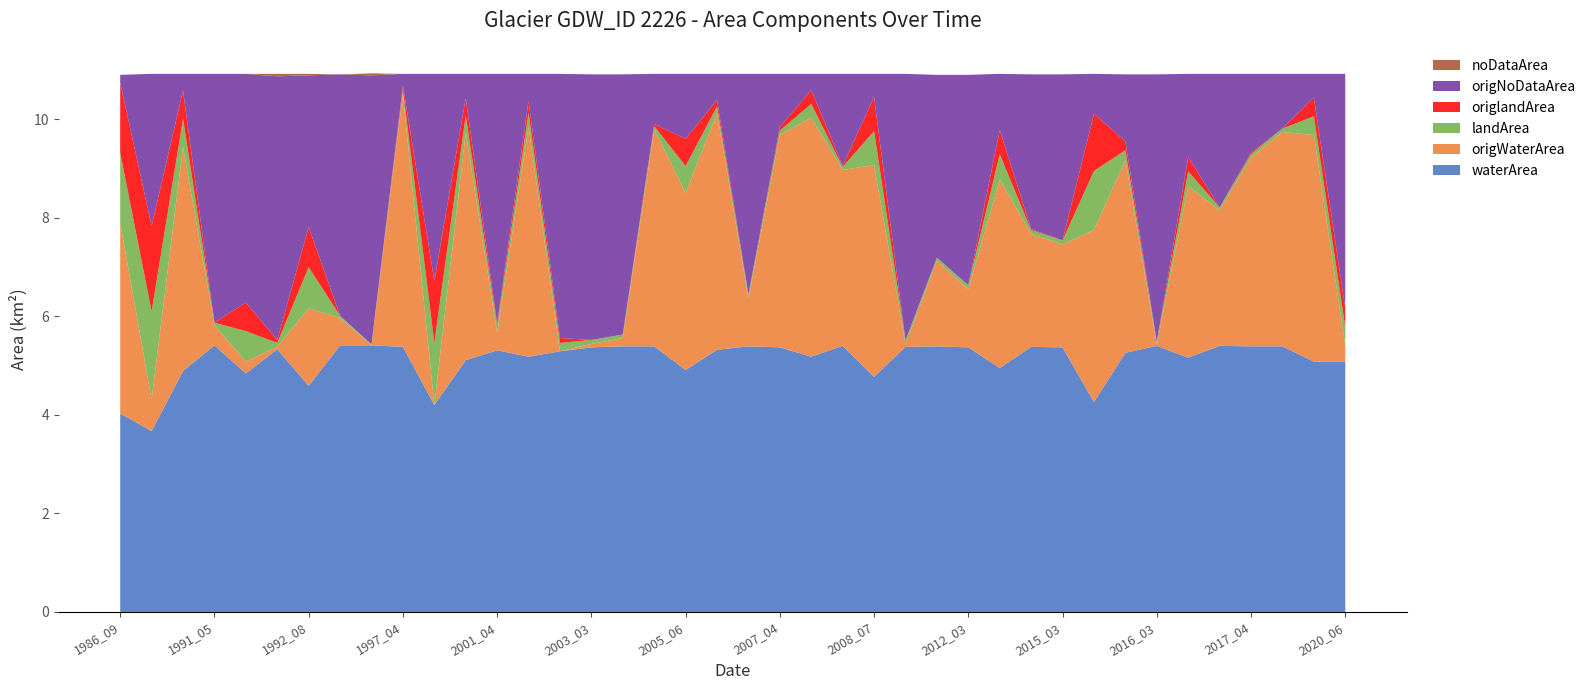

Reading left to right, what are all the values shown in this chart?

waterArea: 1986_09=4.0	1987_05=3.7	1989_08=4.9	1991_05=5.4	1991_10=4.8	1992_07=5.3	1992_08=4.6	1992_10=5.4	1995_09=5.4	1997_04=5.4	1997_07=4.2	1999_06=5.1	2001_04=5.3	2001_05=5.2	2002_03=5.3	2003_03=5.4	2004_03=5.4	2005_04=5.4	2005_06=4.9	2006_05=5.3	2007_03=5.4	2007_04=5.4	2007_06=5.2	2008_04=5.4	2008_07=4.8	2009_10=5.4	2011_03=5.4	2012_03=5.4	2012_09=5.0	2014_04=5.4	2015_03=5.4	2015_05=4.3	2015_10=5.3	2016_03=5.4	2016_10=5.2	2017_03=5.4	2017_04=5.4	2018_04=5.4	2019_05=5.1	2020_06=5.1
origWaterArea: 1986_09=3.9	1987_05=0.6	1989_08=4.5	1991_05=0.4	1991_10=0.2	1992_07=0.1	1992_08=1.6	1992_10=0.6	1995_09=0.0	1997_04=5.1	1997_07=0.0	1999_06=4.6	2001_04=0.3	2001_05=4.7	2002_03=0.0	2003_03=0.1	2004_03=0.2	2005_04=4.4	2005_06=3.6	2006_05=4.8	2007_03=1.0	2007_04=4.3	2007_06=4.8	2008_04=3.6	2008_07=4.3	2009_10=0.1	2011_03=1.7	2012_03=1.2	2012_09=3.8	2014_04=2.3	2015_03=2.1	2015_05=3.5	2015_10=3.9	2016_03=0.0	2016_10=3.5	2017_03=2.8	2017_04=3.8	2018_04=4.3	2019_05=4.6	2020_06=0.3
landArea: 1986_09=1.4	1987_05=1.8	1989_08=0.6	1991_05=0.1	1991_10=0.6	1992_07=0.1	1992_08=0.8	1992_10=0.0	1995_09=0.0	1997_04=0.1	1997_07=1.3	1999_06=0.3	2001_04=0.1	2001_05=0.3	2002_03=0.2	2003_03=0.1	2004_03=0.1	2005_04=0.1	2005_06=0.6	2006_05=0.1	2007_03=0.1	2007_04=0.1	2007_06=0.3	2008_04=0.1	2008_07=0.7	2009_10=0.1	2011_03=0.1	2012_03=0.1	2012_09=0.5	2014_04=0.1	2015_03=0.1	2015_05=1.2	2015_10=0.2	2016_03=0.1	2016_10=0.3	2017_03=0.1	2017_04=0.1	2018_04=0.1	2019_05=0.4	2020_06=0.4
origlandArea: 1986_09=1.4	1987_05=1.7	1989_08=0.6	1991_05=0.0	1991_10=0.6	1992_07=0.1	1992_08=0.8	1992_10=0.0	1995_09=0.0	1997_04=0.1	1997_07=1.3	1999_06=0.3	2001_04=0.1	2001_05=0.2	2002_03=0.1	2003_03=0.0	2004_03=0.0	2005_04=0.0	2005_06=0.6	2006_05=0.1	2007_03=0.0	2007_04=0.1	2007_06=0.3	2008_04=0.0	2008_07=0.7	2009_10=0.0	2011_03=0.0	2012_03=0.0	2012_09=0.5	2014_04=0.0	2015_03=0.0	2015_05=1.2	2015_10=0.2	2016_03=0.0	2016_10=0.3	2017_03=0.0	2017_04=0.0	2018_04=0.0	2019_05=0.4	2020_06=0.4
origNoDataArea: 1986_09=0.2	1987_05=3.1	1989_08=0.3	1991_05=5.0	1991_10=4.6	1992_07=5.3	1992_08=3.1	1992_10=4.9	1995_09=5.5	1997_04=0.2	1997_07=4.2	1999_06=0.5	2001_04=5.1	2001_05=0.6	2002_03=5.4	2003_03=5.4	2004_03=5.3	2005_04=1.0	2005_06=1.3	2006_05=0.5	2007_03=4.5	2007_04=1.1	2007_06=0.3	2008_04=1.9	2008_07=0.5	2009_10=5.4	2011_03=3.7	2012_03=4.3	2012_09=1.1	2014_04=3.1	2015_03=3.4	2015_05=0.8	2015_10=1.4	2016_03=5.4	2016_10=1.7	2017_03=2.7	2017_04=1.6	2018_04=1.1	2019_05=0.5	2020_06=4.8
noDataArea: 1986_09=0.0	1987_05=0.0	1989_08=0.0	1991_05=0.0	1991_10=0.0	1992_07=0.1	1992_08=0.0	1992_10=0.0	1995_09=0.0	1997_04=0.0	1997_07=0.0	1999_06=0.0	2001_04=0.0	2001_05=0.0	2002_03=0.0	2003_03=0.0	2004_03=0.0	2005_04=0.0	2005_06=0.0	2006_05=0.0	2007_03=0.0	2007_04=0.0	2007_06=0.0	2008_04=0.0	2008_07=0.0	2009_10=0.0	2011_03=0.0	2012_03=0.0	2012_09=0.0	2014_04=0.0	2015_03=0.0	2015_05=0.0	2015_10=0.0	2016_03=0.0	2016_10=0.0	2017_03=0.0	2017_04=0.0	2018_04=0.0	2019_05=0.0	2020_06=0.0